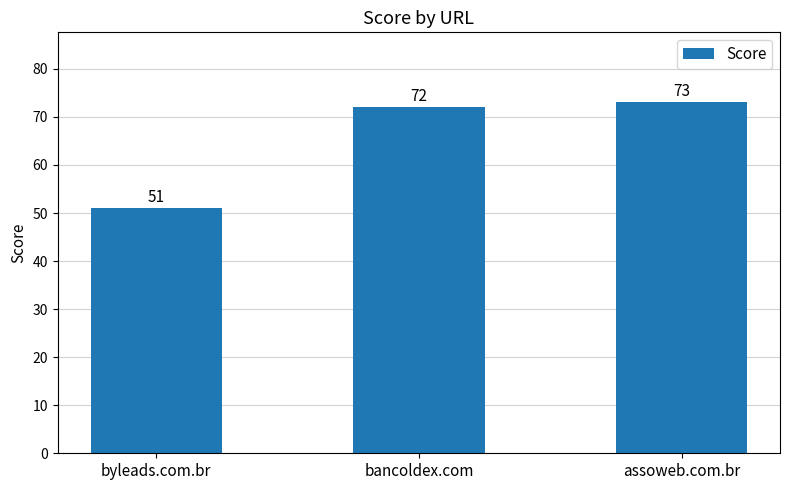

The value at assoweb.com.br is 128. True or false?

False